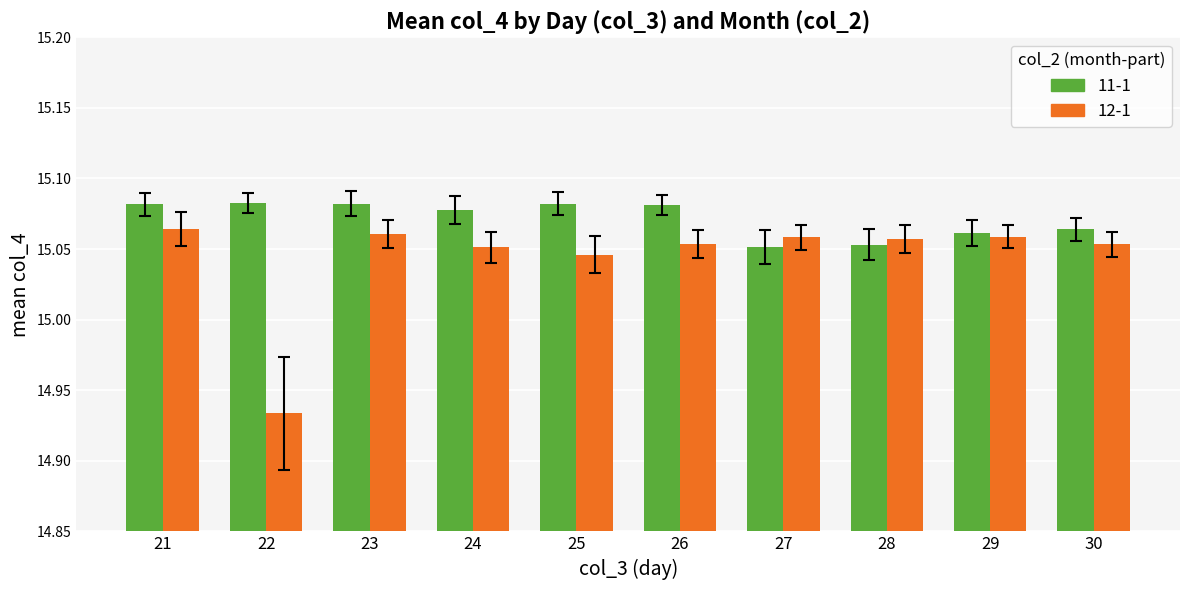

Which category has the lowest value in the 12-1 series?

22